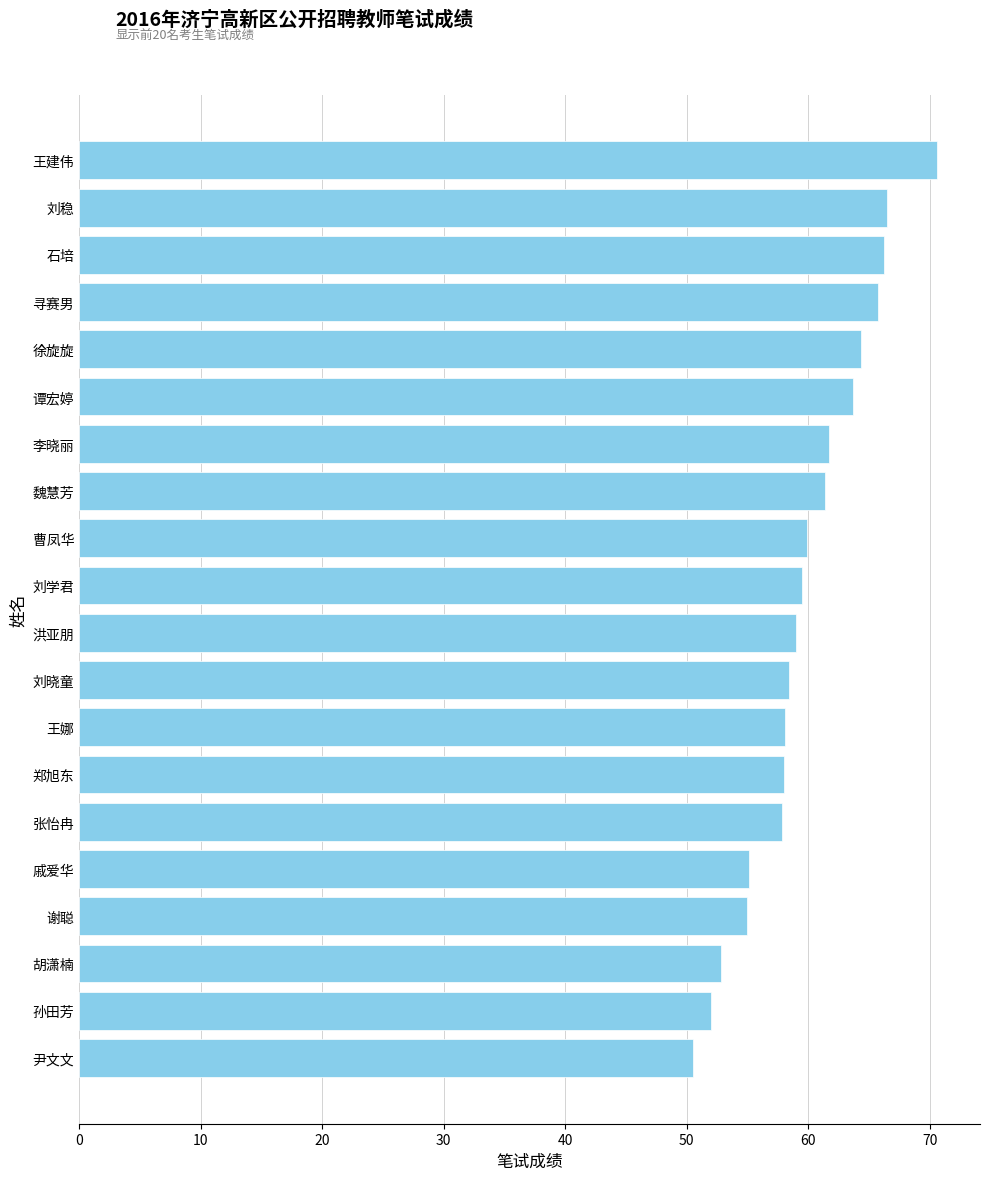

What is the average value?

59.8